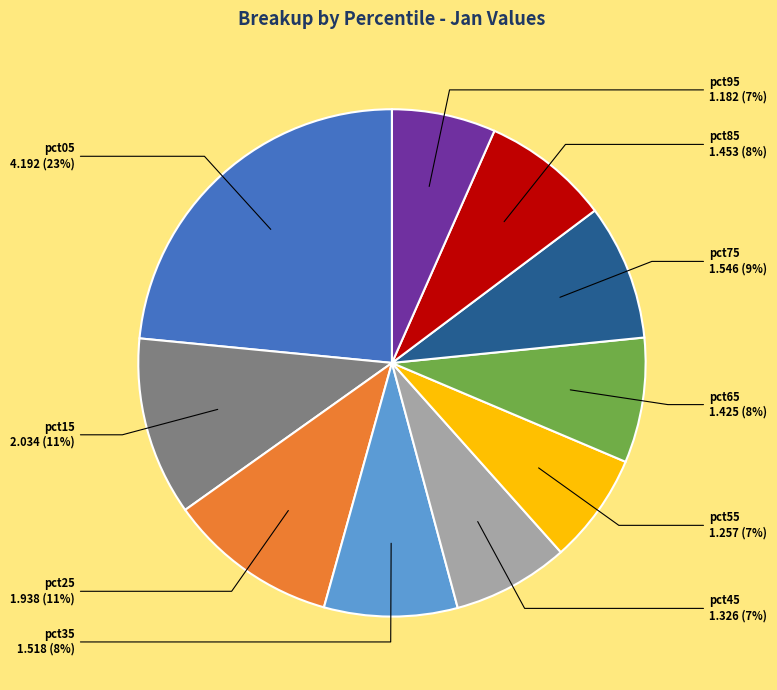

Is it true that pct75 is 9% of the pie?

True